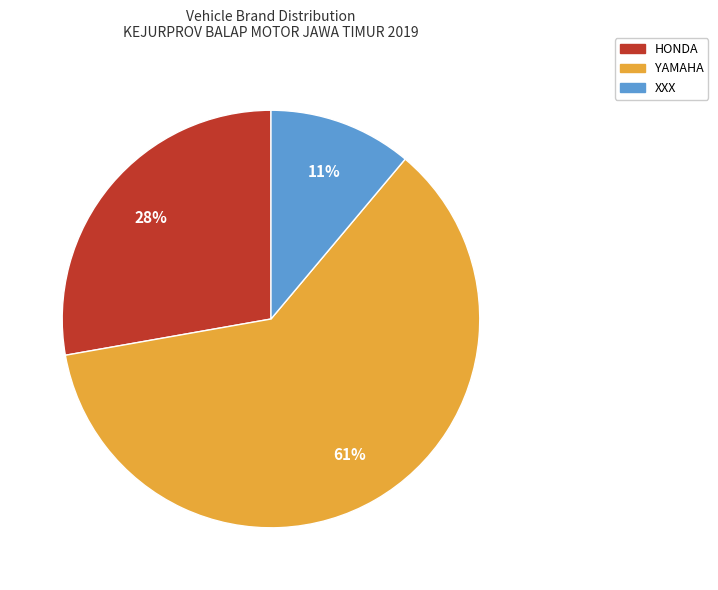

What is the ratio of the value at YAMAHA to the value at XXX?

5.5